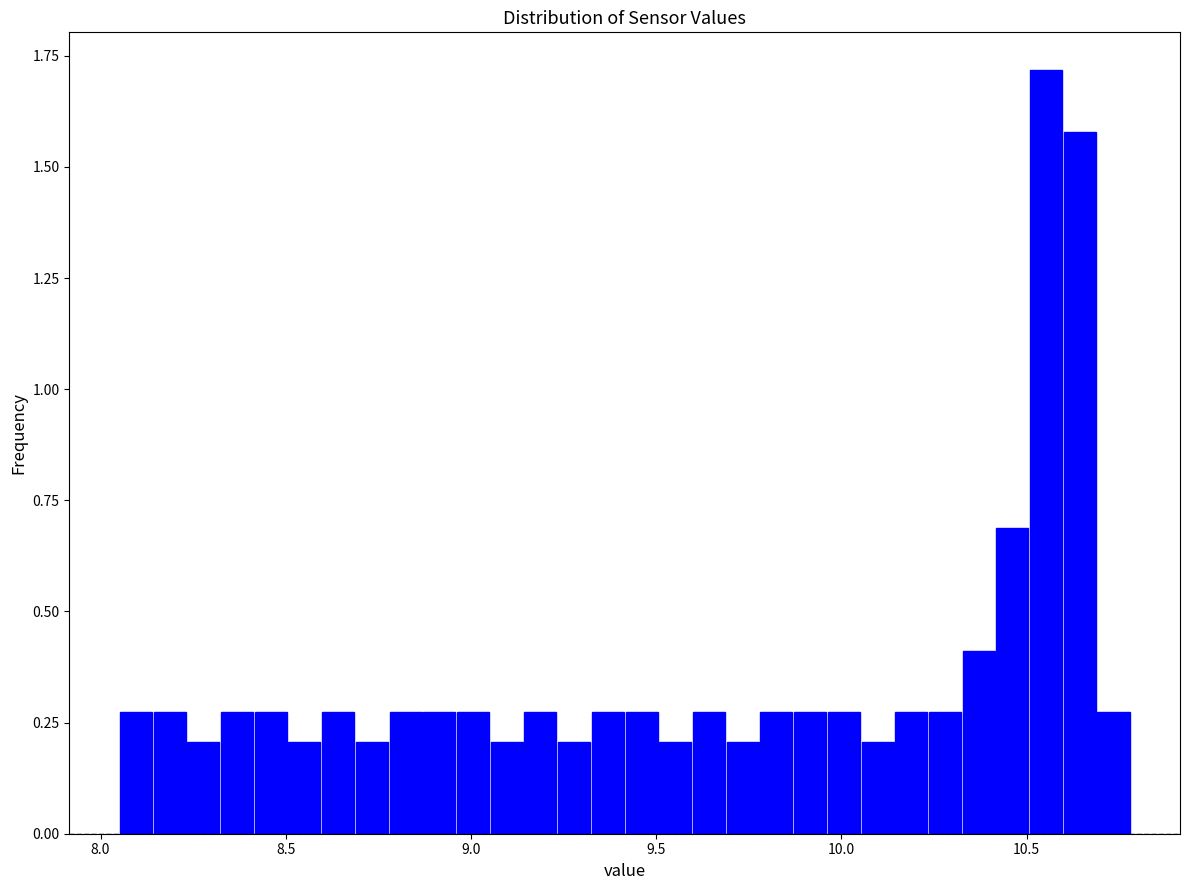

Around what value on the x-axis is the tallest bar? Give the approximate position of its centre, as read against the axis.

10.55